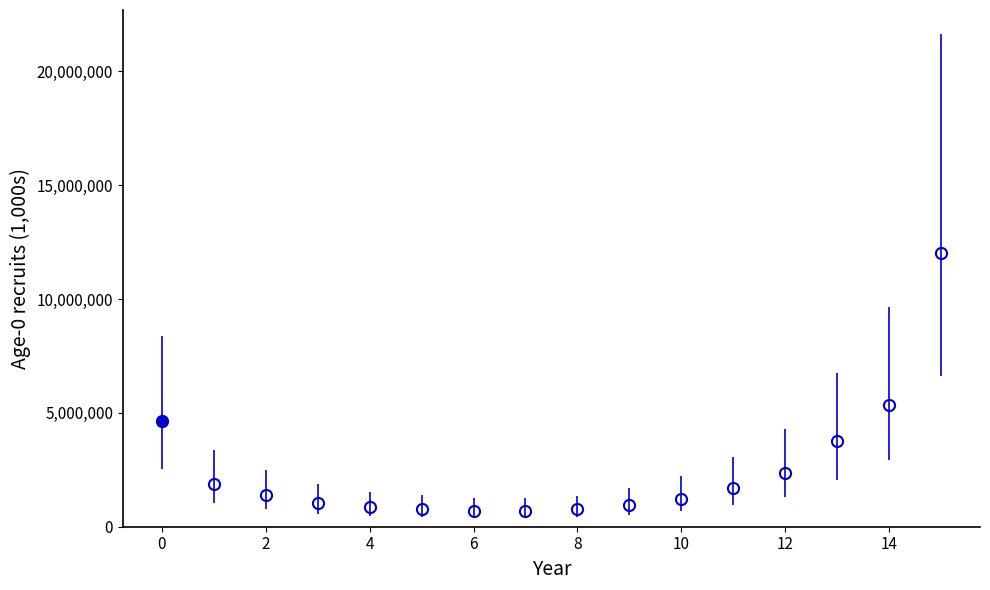

What is the average value?

2507688